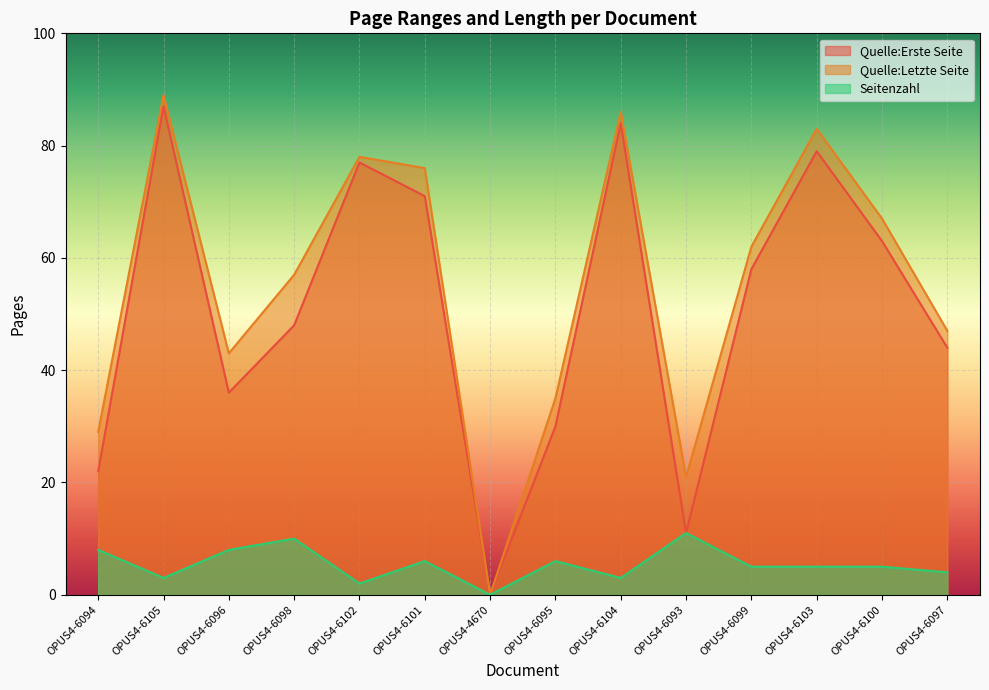

Where does the Seitenzahl series first go above 5?

OPUS4-6094